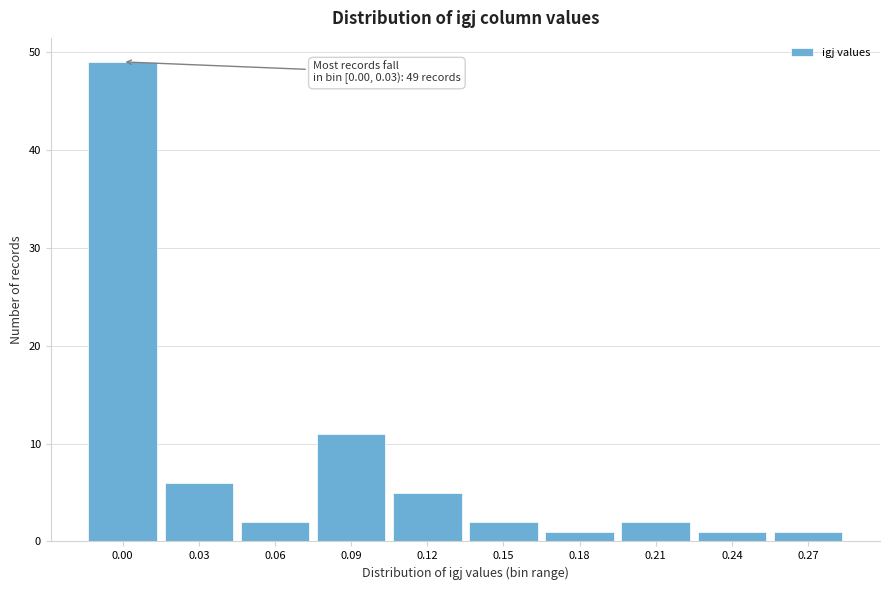

Reading left to right, what are all the values shown in this chart?

49	6	2	11	5	2	1	2	1	1